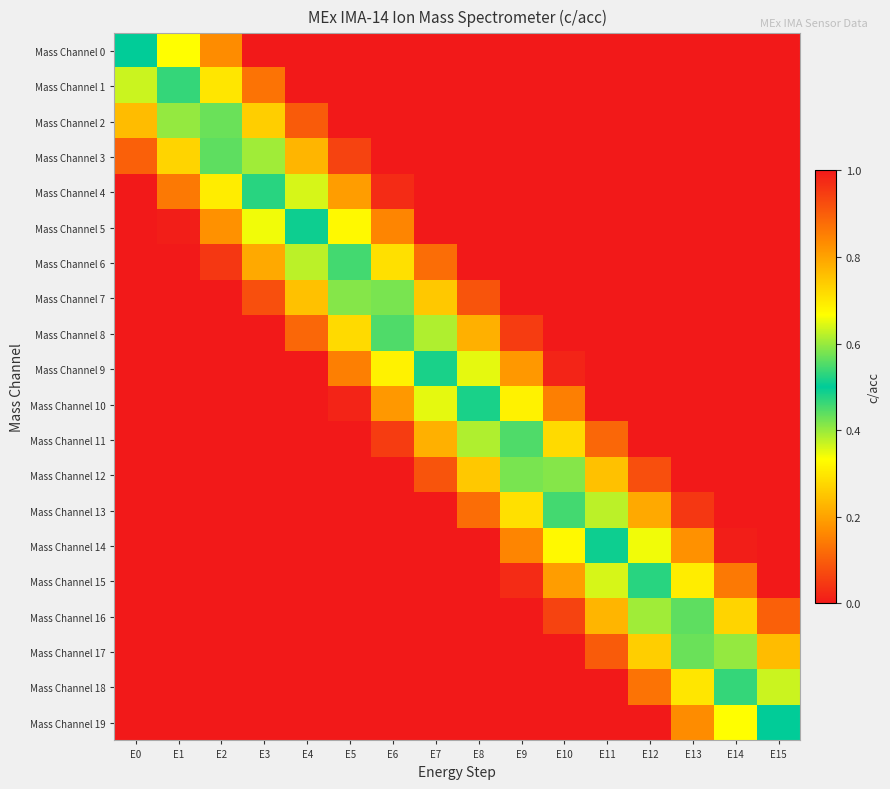

At how many categories does at least one series exceed 0?

16